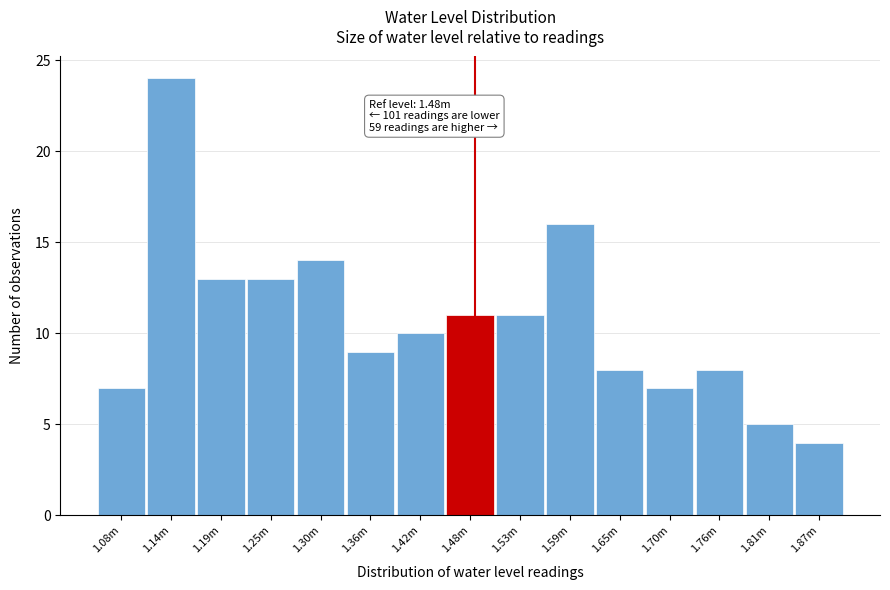

Reading left to right, what are all the values shown in this chart?

1.08m=7	1.14m=24	1.19m=13	1.25m=13	1.30m=14	1.36m=9	1.42m=10	1.48m=11	1.53m=11	1.59m=16	1.65m=8	1.70m=7	1.76m=8	1.81m=5	1.87m=4